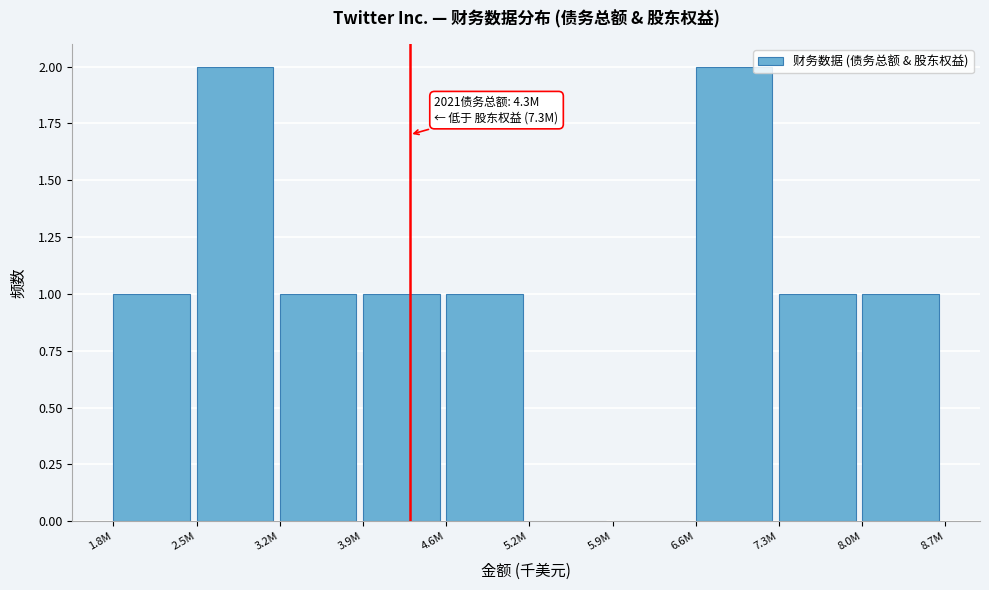

Reading left to right, transcribe all the data shown in this chart.

1.8M=1	2.5M=2	3.2M=1	3.9M=1	4.6M=1	5.2M=0	5.9M=0	6.6M=2	7.3M=1	8.0M=1